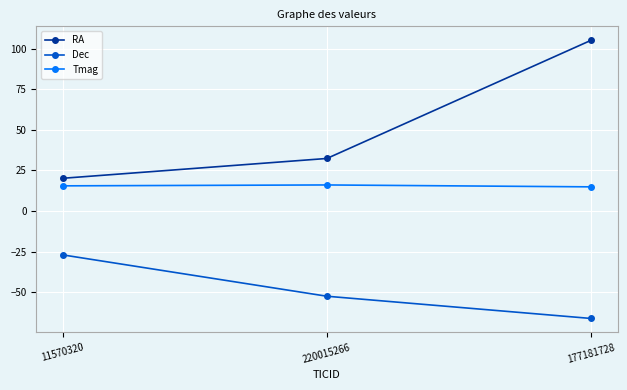

What position from the left is 220015266?

2